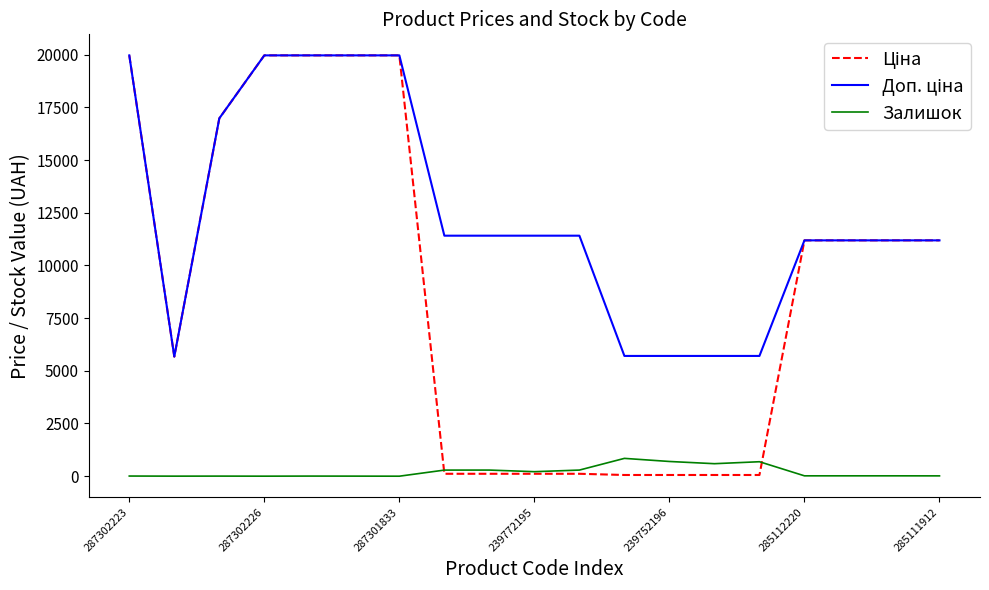

How many lines are shown in the chart?

3